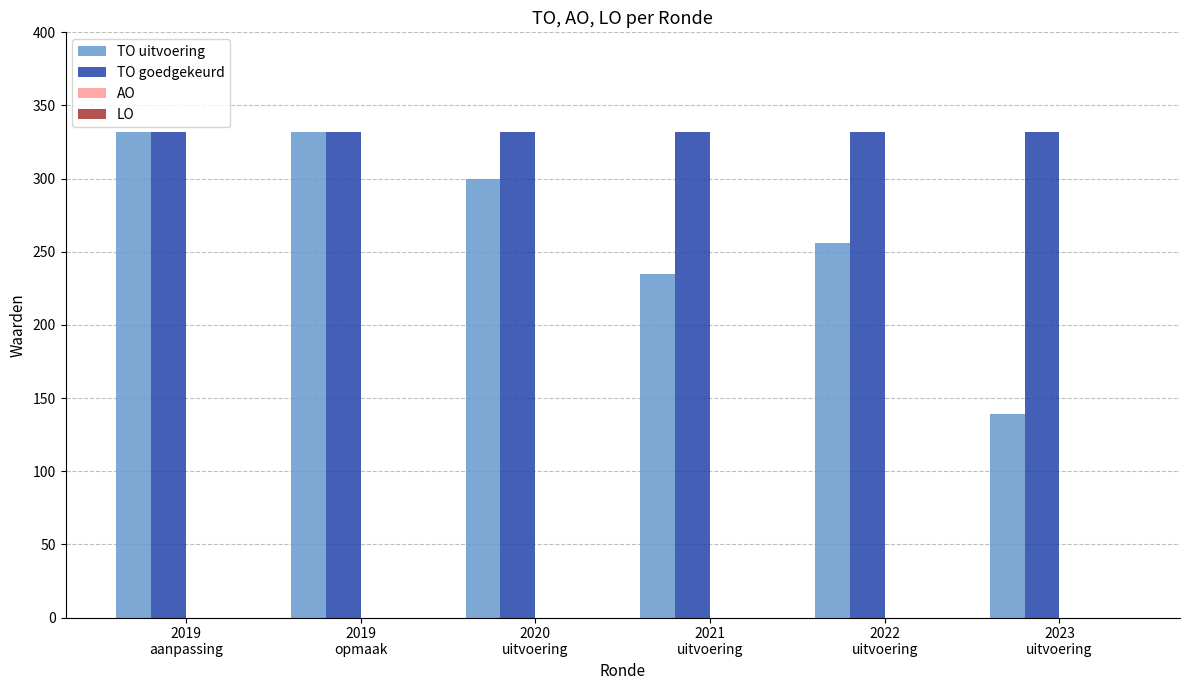

Reading right to left, list all the values displayed in this chart.

TO uitvoering: 139	256	235	300	332	332
TO goedgekeurd: 332	332	332	332	332	332